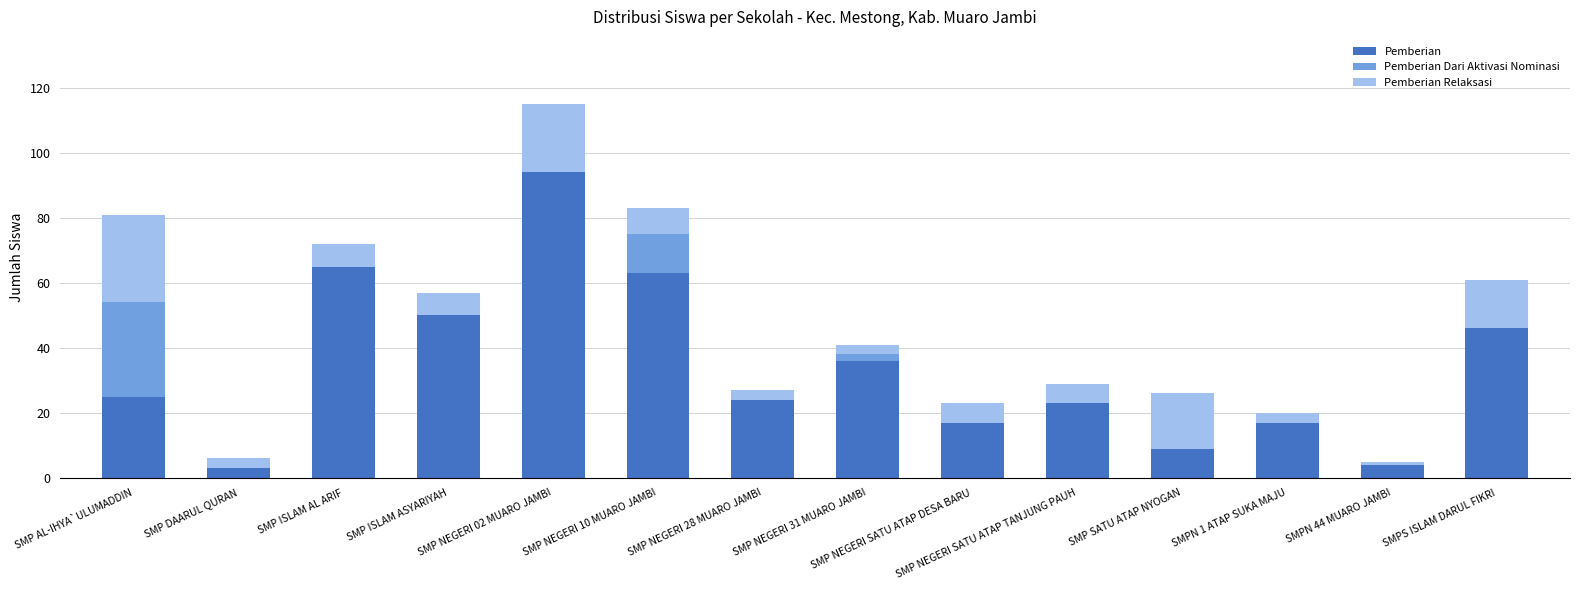

What is the sum of all Pemberian values?

476